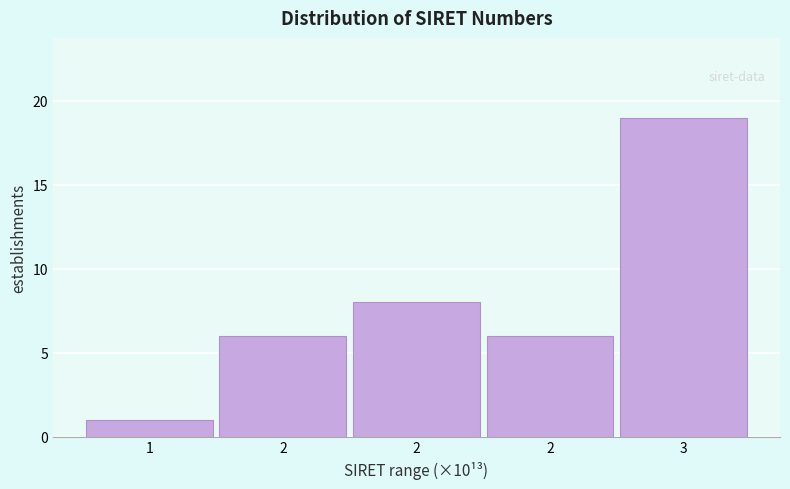

How many categories are shown in the chart?

5